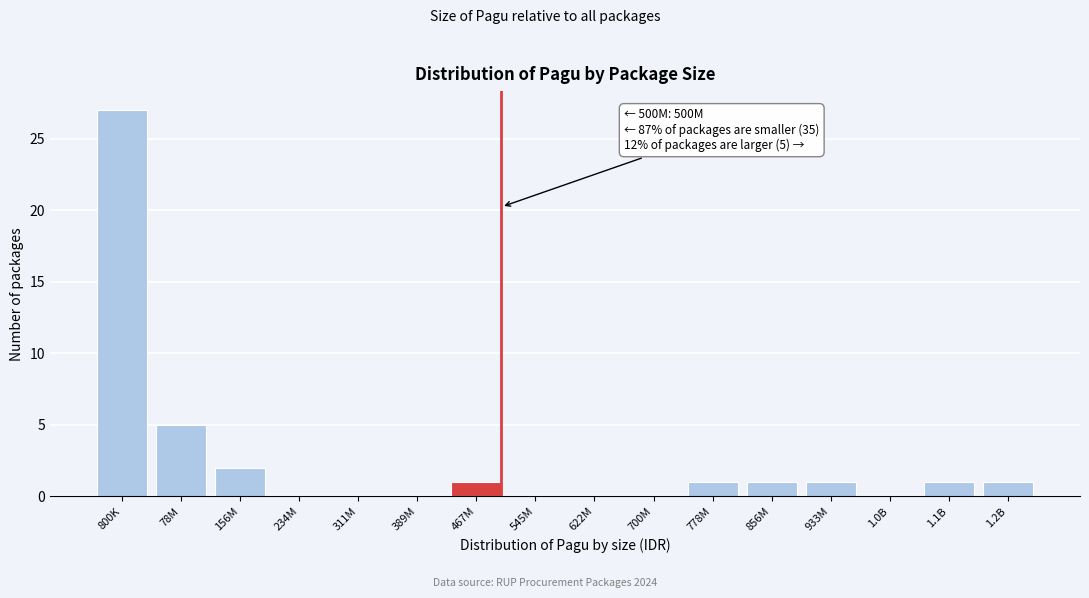

Reading right to left, extract all data points from this chart.

1.2B=1	1.1B=1	1.0B=0	933M=1	856M=1	778M=1	700M=0	622M=0	545M=0	467M=1	389M=0	311M=0	234M=0	156M=2	78M=5	800K=27